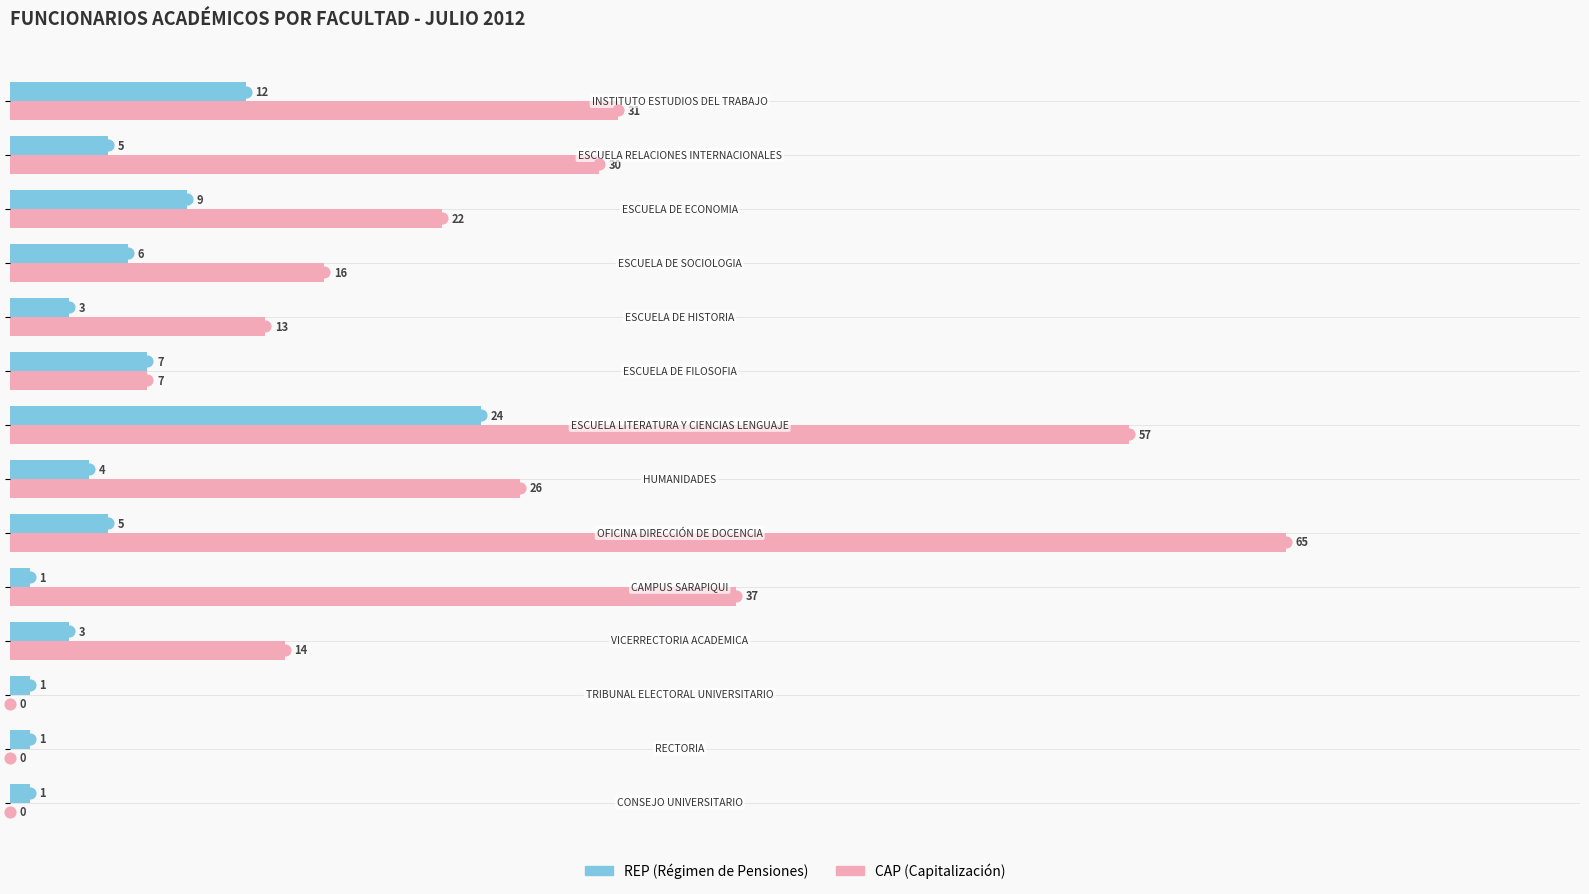

Which series reaches the maximum Y coordinate?

CAP